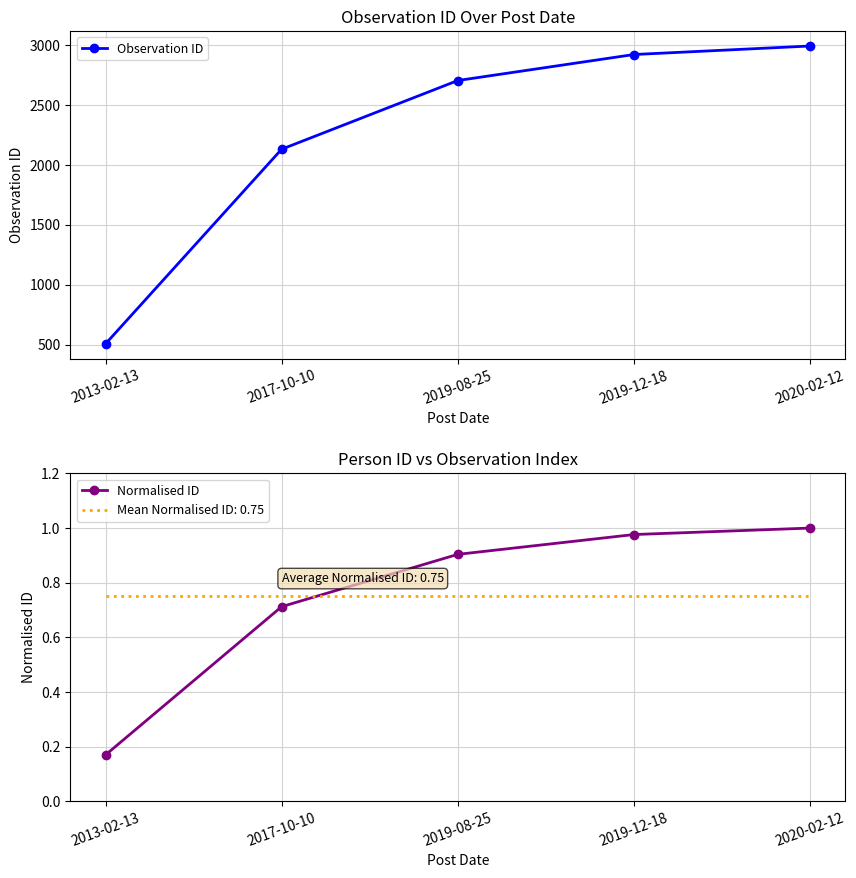

What is the difference between the Normalised ID values at 2019-08-25 and 2017-10-10?

0.2